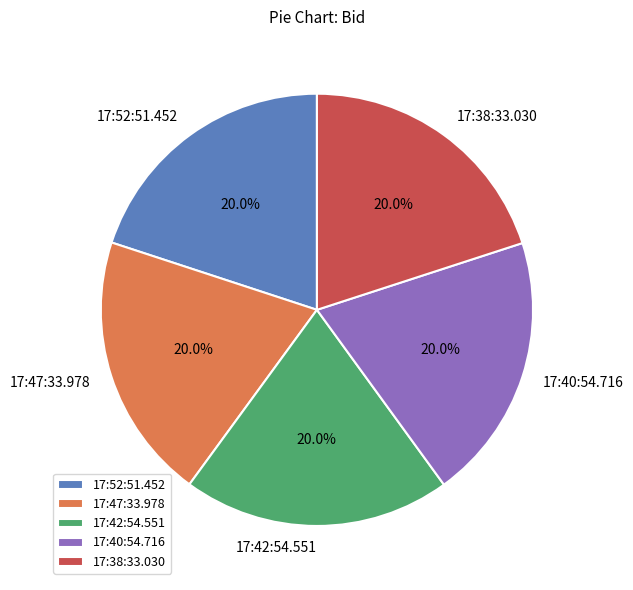

What portion of the pie excludes 17:52:51.452?

80.0%